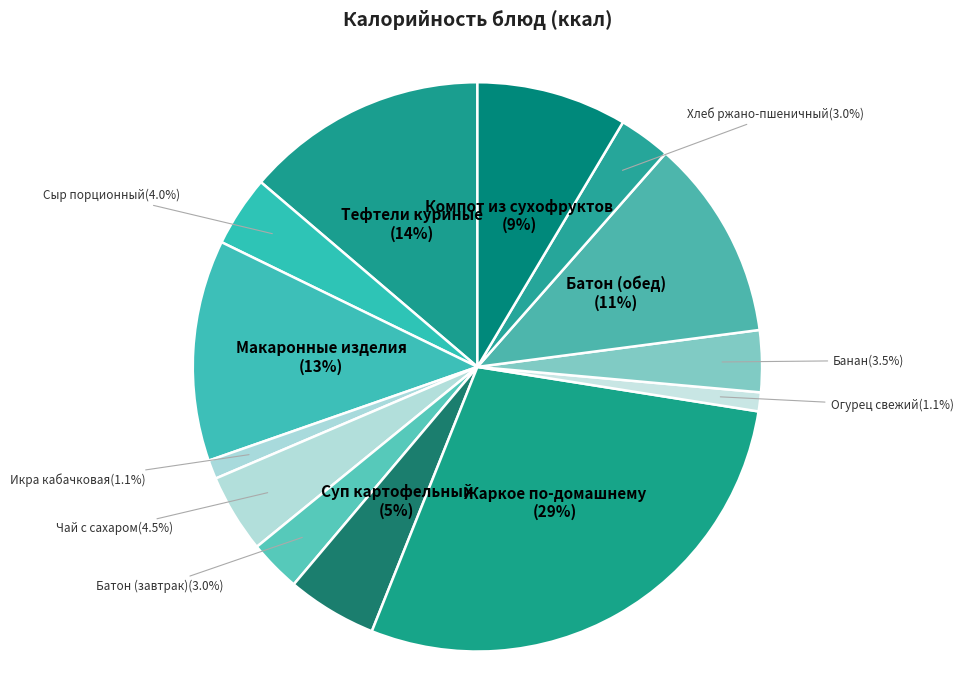

What percentage is NOT represented by Батон (обед)?

88.6%